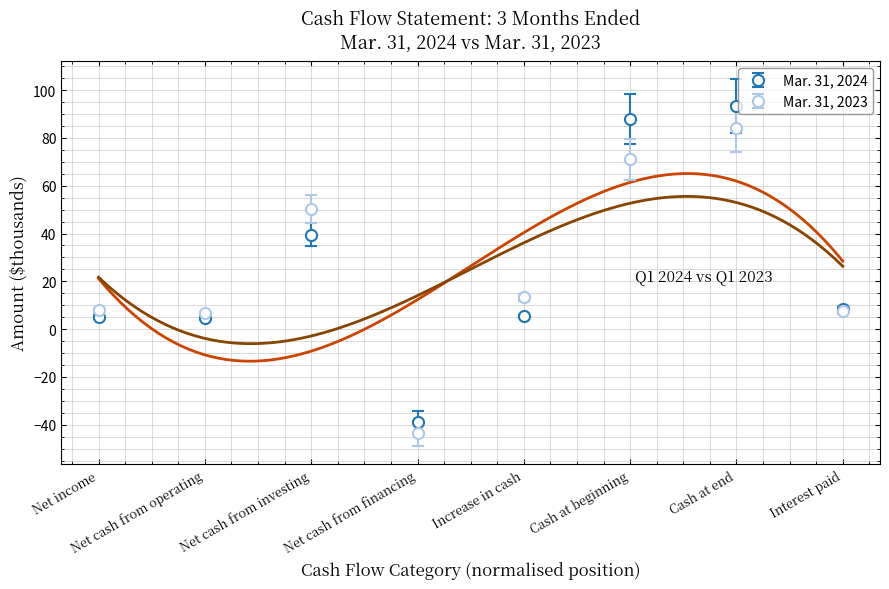

Reading right to left, what are all the values shown in this chart?

Mar. 31, 2024: 8.4	93.3	87.9	5.4	-38.8	39.6	4.7	5.2
Mar. 31, 2023: 7.4	84.3	71.1	13.2	-43.6	50.3	6.6	7.8